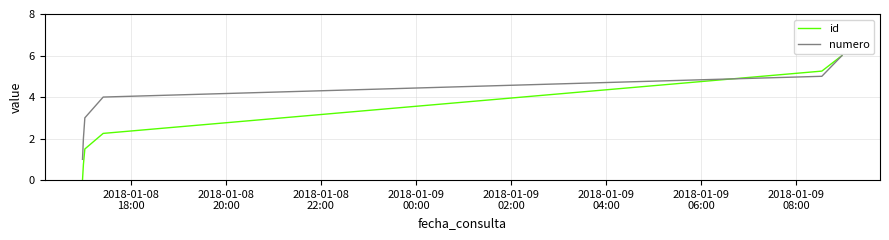

Rank the series by their average value, from lowest to highest.

id, numero